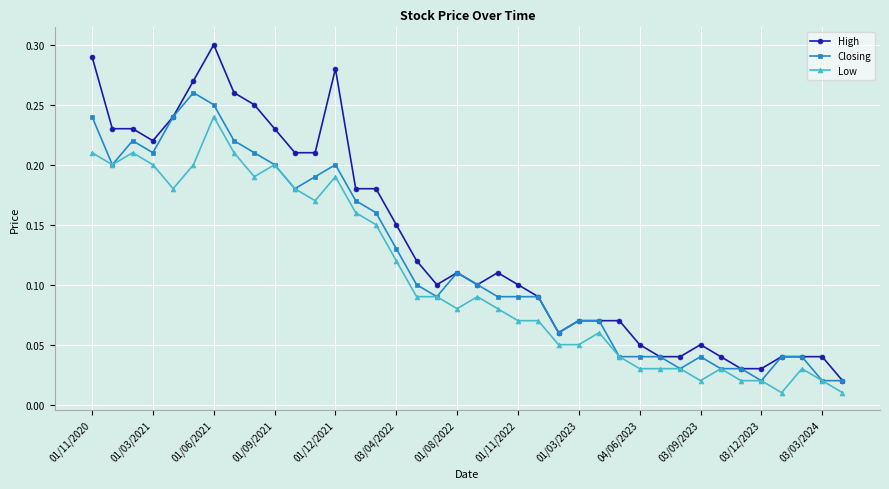

True or false: Low has more than 0 interior local peaks.

True